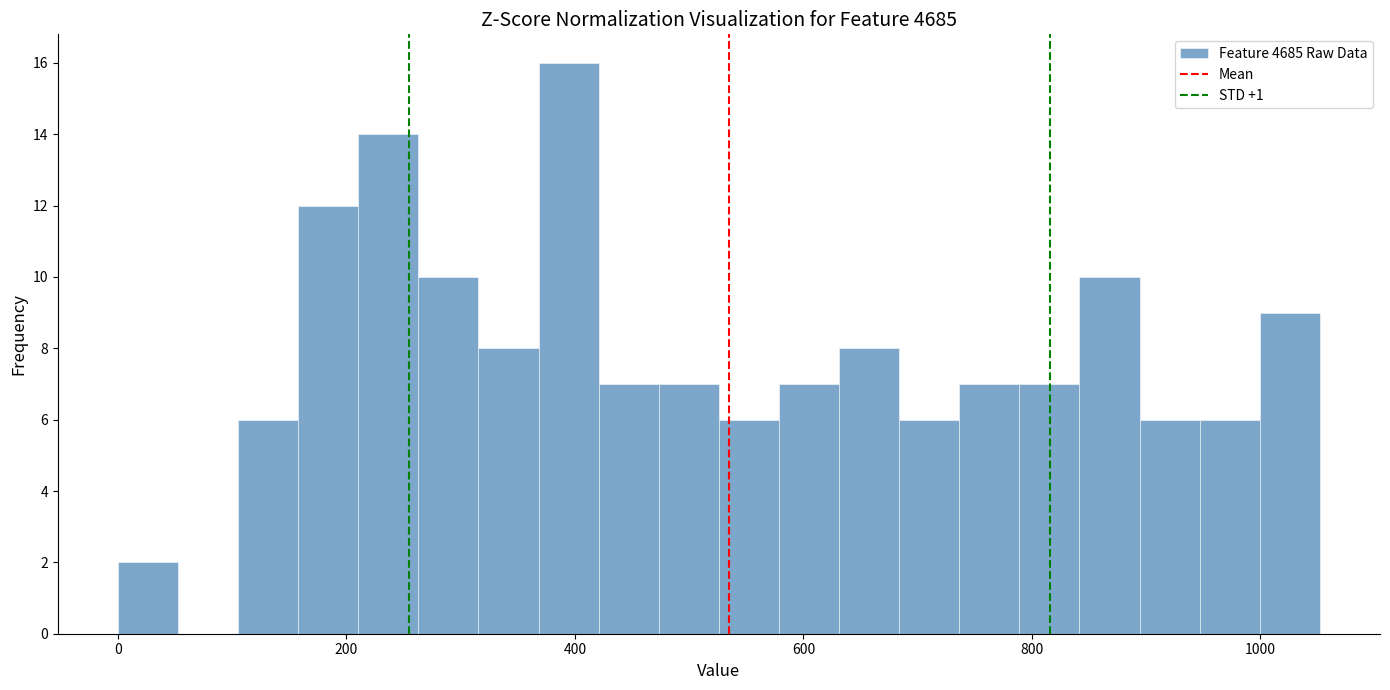

Read against the x-axis, roughly where is the centre of the tallest bar?

400